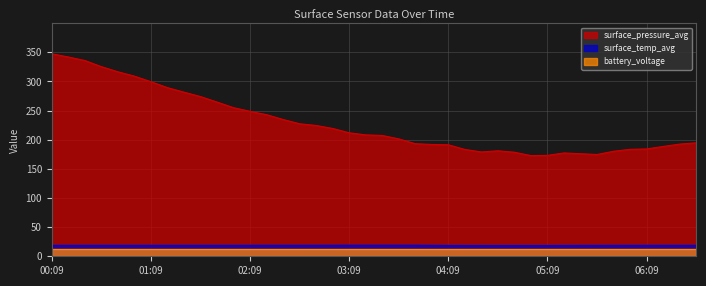

Does the chart display data point markers on the line(s)?

No